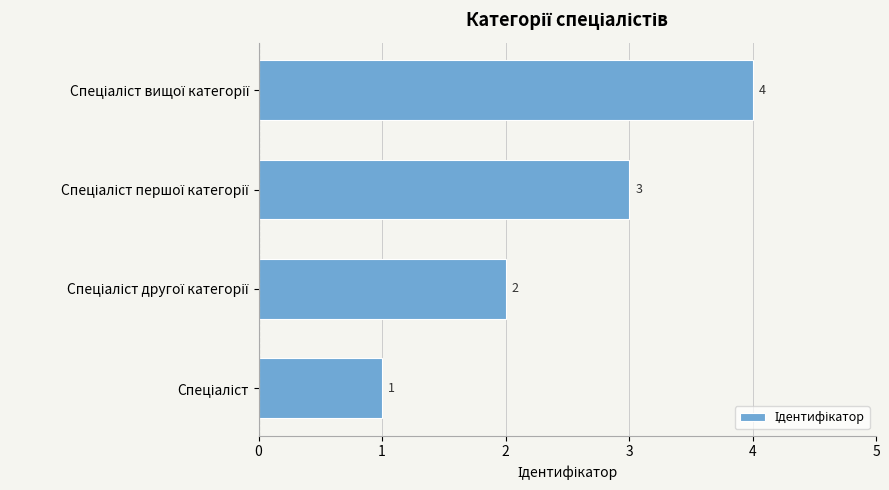

How many values are between 2 and 4?

3